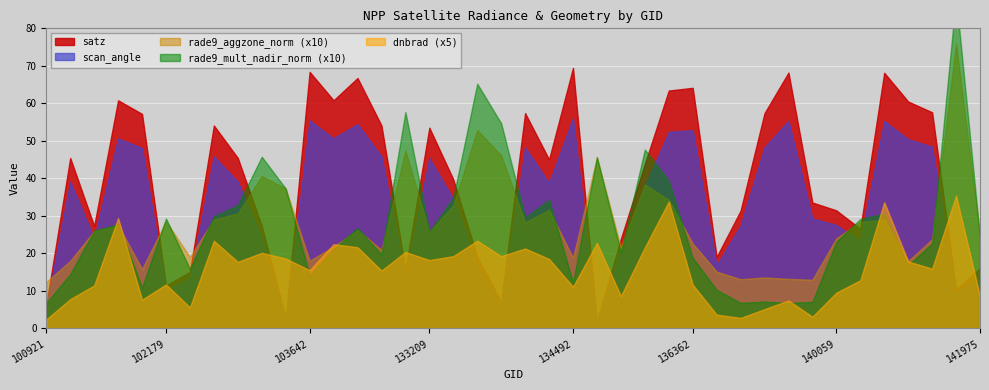

What is the average value of the scan_angle series?

33.5